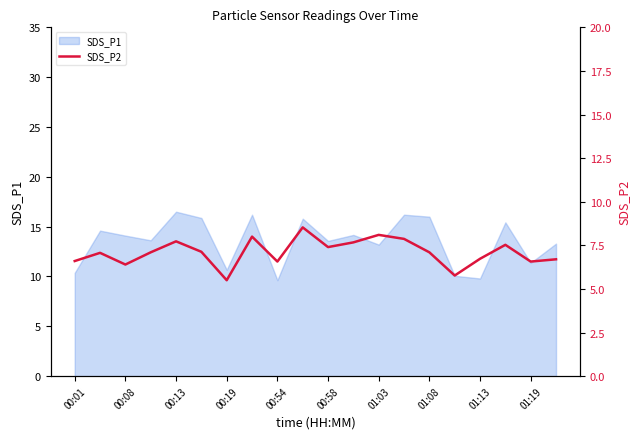

How many interior local peaks (higher than both neighbors) does the data have?

6